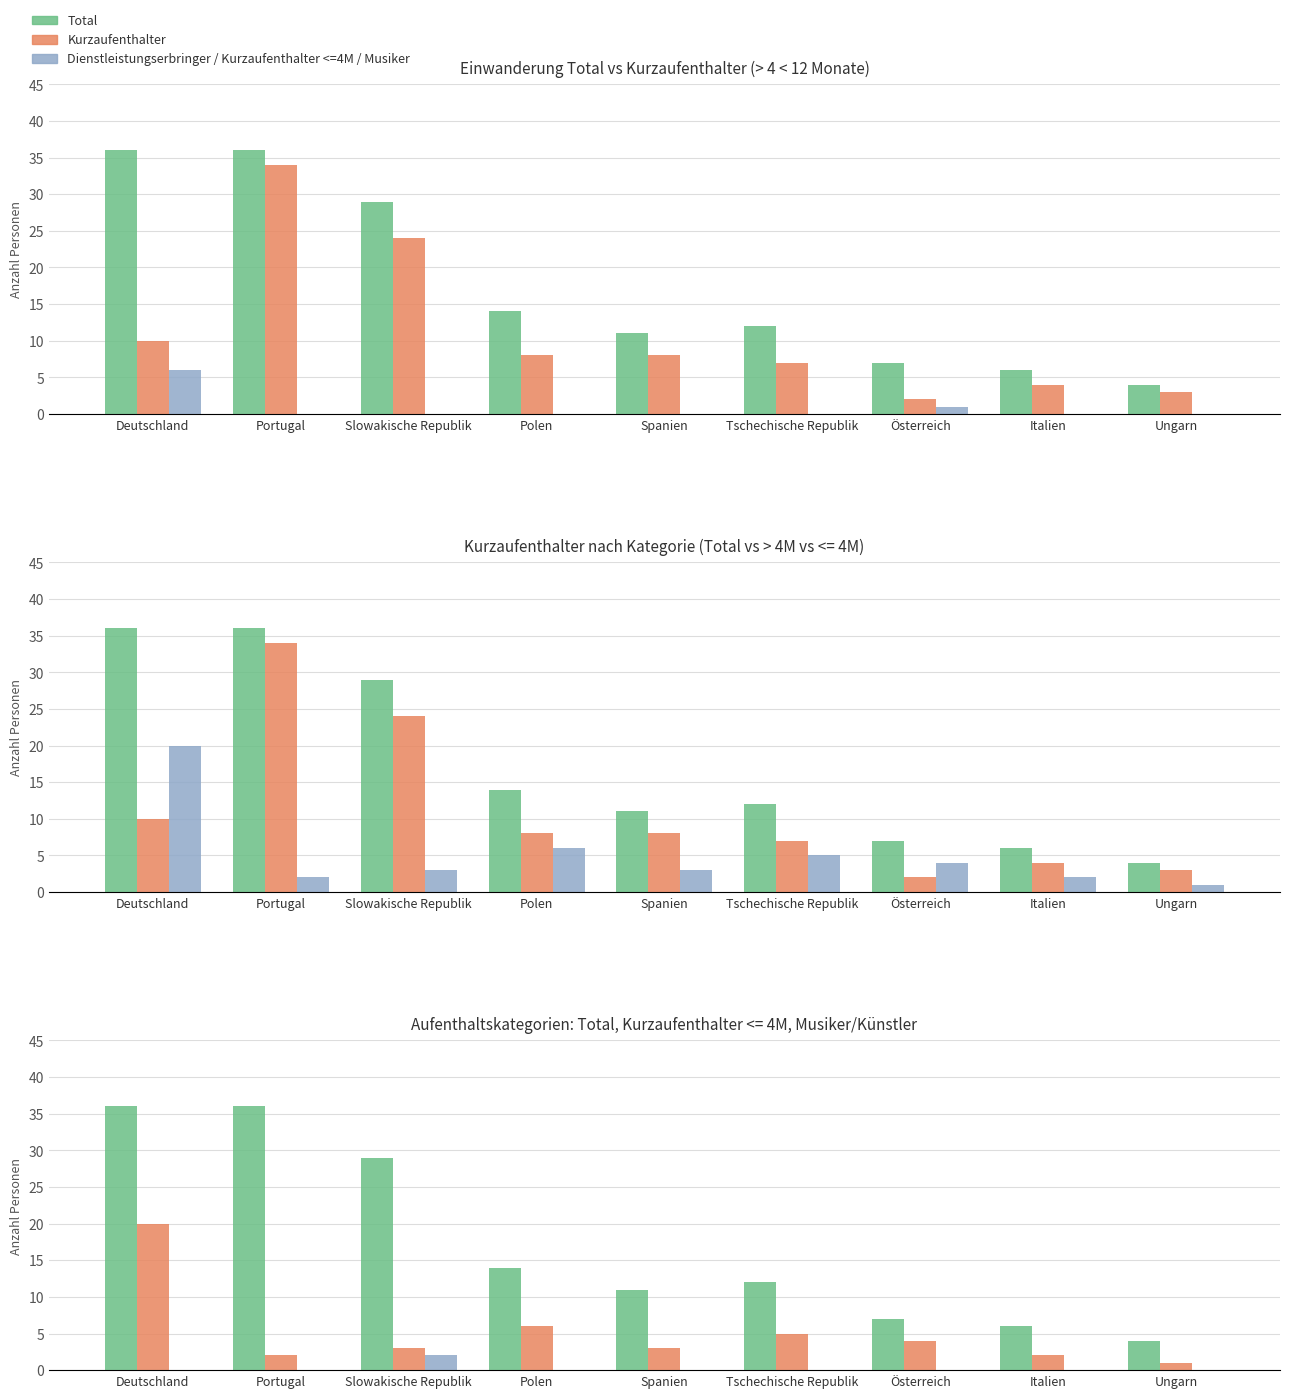

What is the label of the 9th bar from the right?

Deutschland